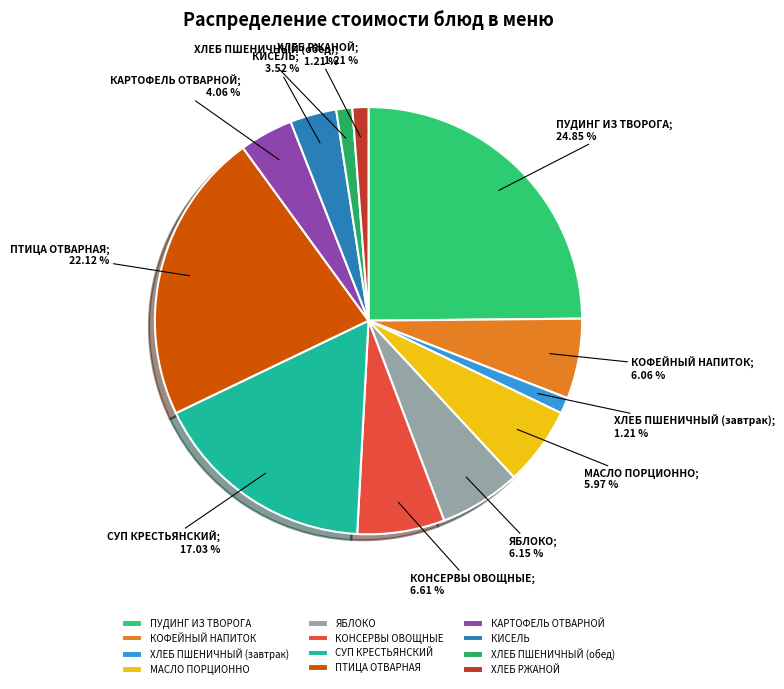

Rank the categories by value from highest to lowest.

ПУДИНГ ИЗ ТВОРОГА, ПТИЦА ОТВАРНАЯ, СУП КРЕСТЬЯНСКИЙ, КОНСЕРВЫ ОВОЩНЫЕ, ЯБЛОКО, КОФЕЙНЫЙ НАПИТОК, МАСЛО ПОРЦИОННО, КАРТОФЕЛЬ ОТВАРНОЙ, КИСЕЛЬ, ХЛЕБ ПШЕНИЧНЫЙ (завтрак), ХЛЕБ ПШЕНИЧНЫЙ (обед), ХЛЕБ РЖАНОЙ